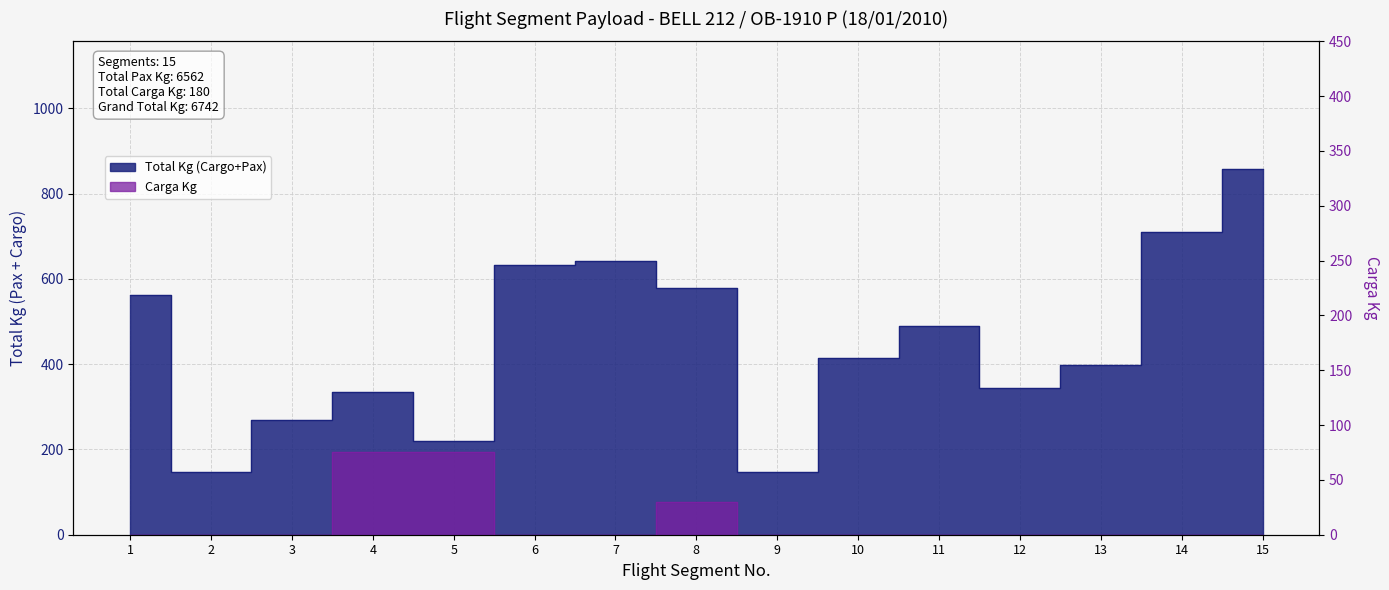

How many series are shown in this chart?

2